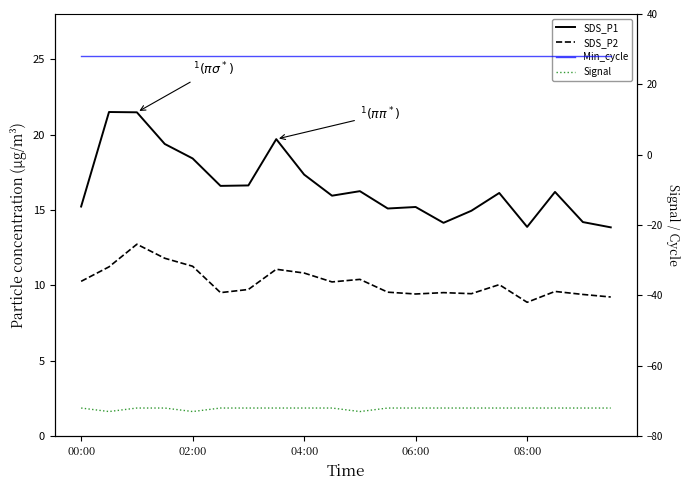

How many lines are shown in the chart?

4